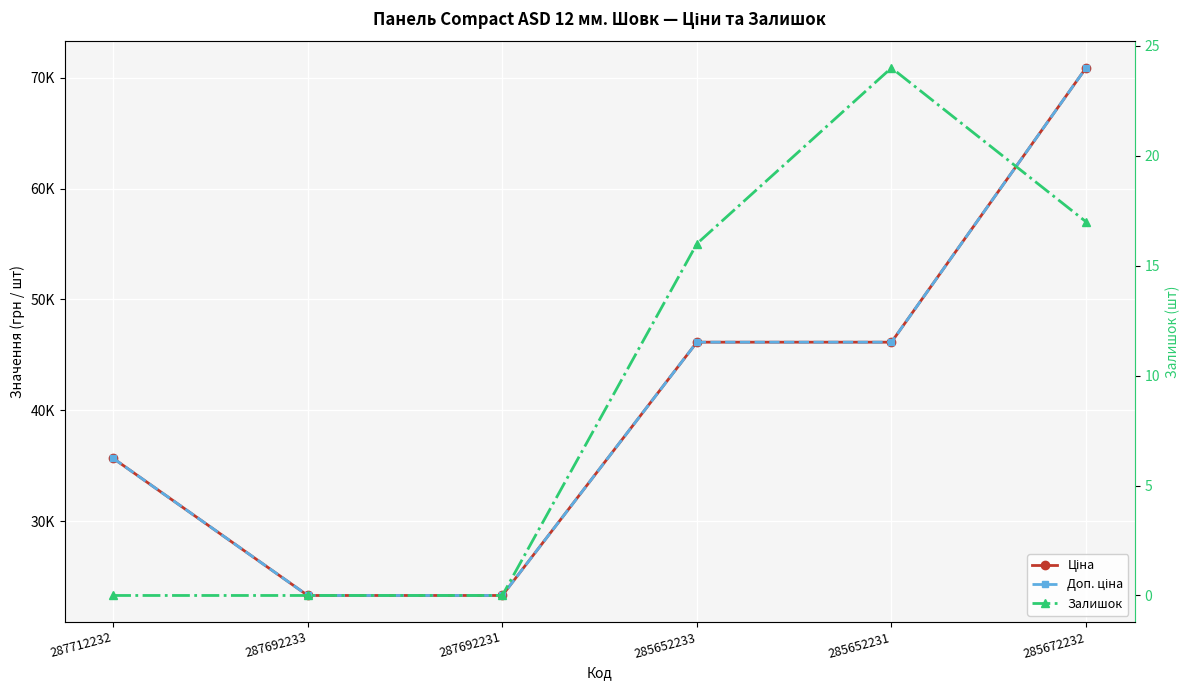

True or false: Ціна has a value of 23278.2 at 287692233.

True